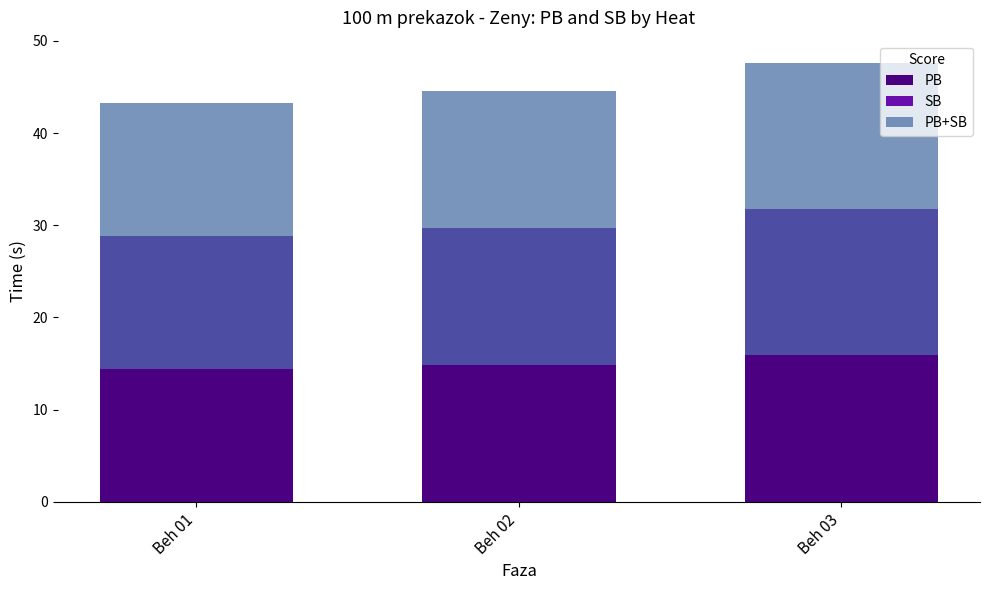

Reading left to right, extract all data points from this chart.

PB: Beh 01=14.4	Beh 02=14.9	Beh 03=15.9
SB: Beh 01=14.4	Beh 02=14.9	Beh 03=15.9
PB+SB: Beh 01=28.8	Beh 02=29.7	Beh 03=31.8